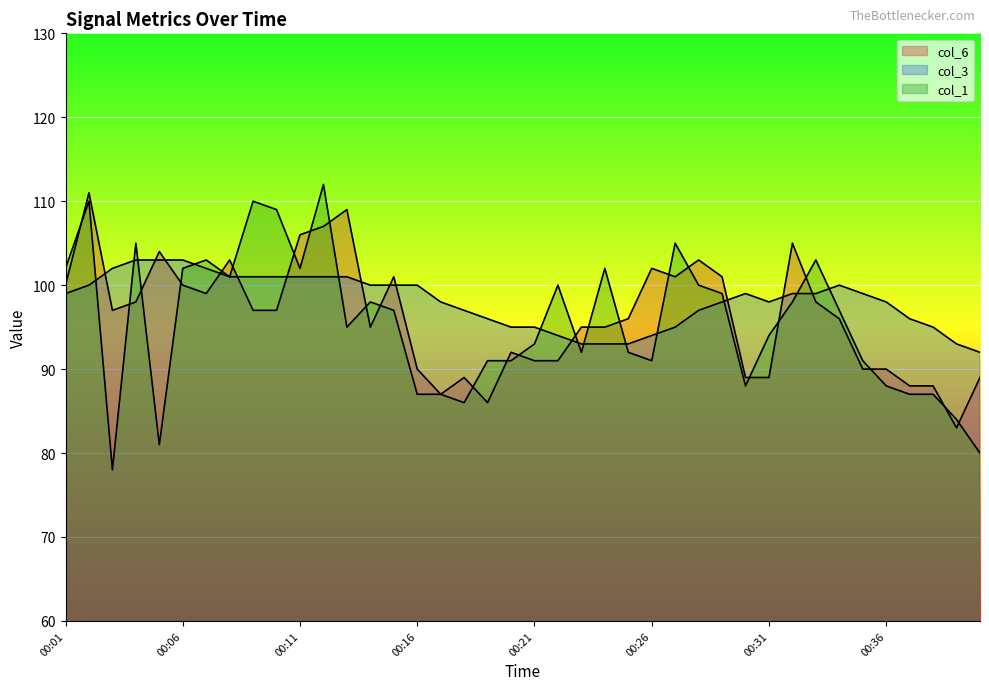

What are all the series names shown in the legend?

col_6, col_3, col_1